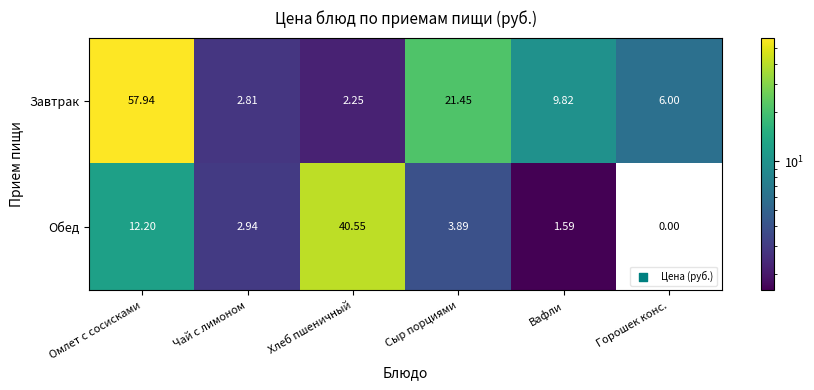

Where does the Завтрак series first go above 9?

Омлет с сосисками